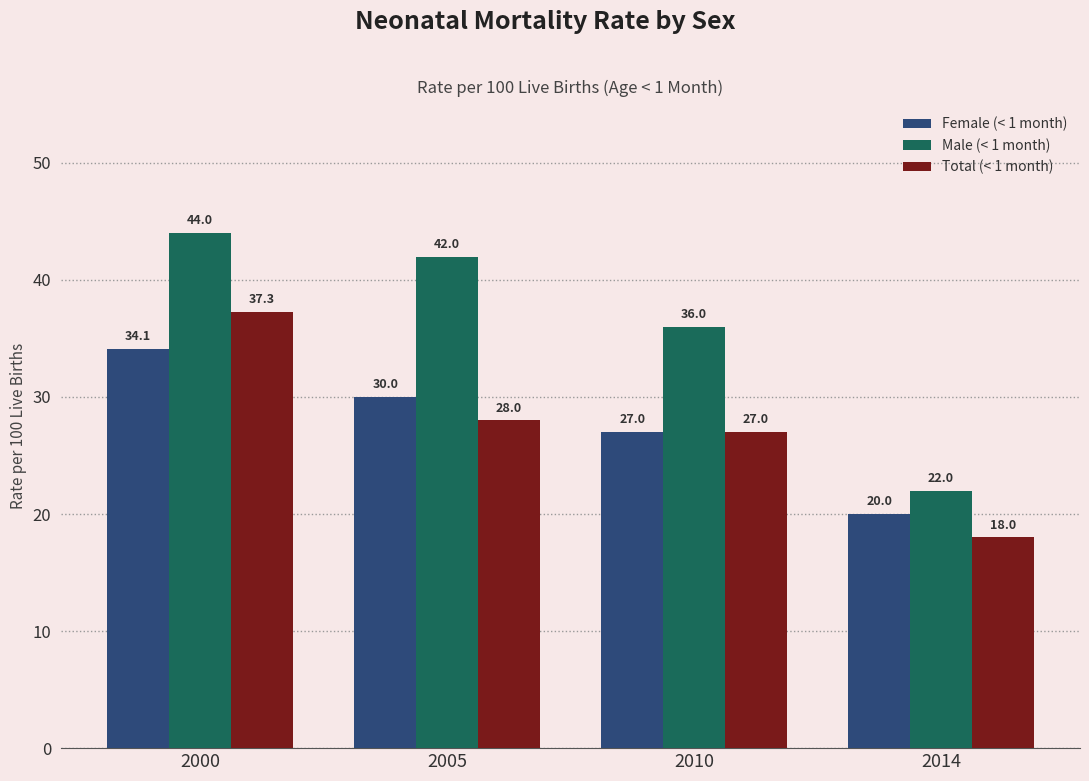

What is the smallest value displayed?

18.0